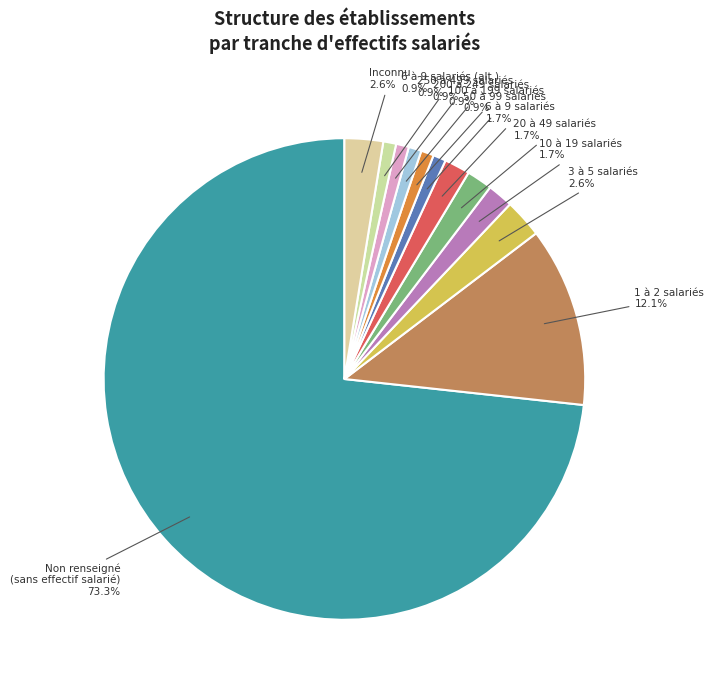

How many segments does this pie chart have?

12